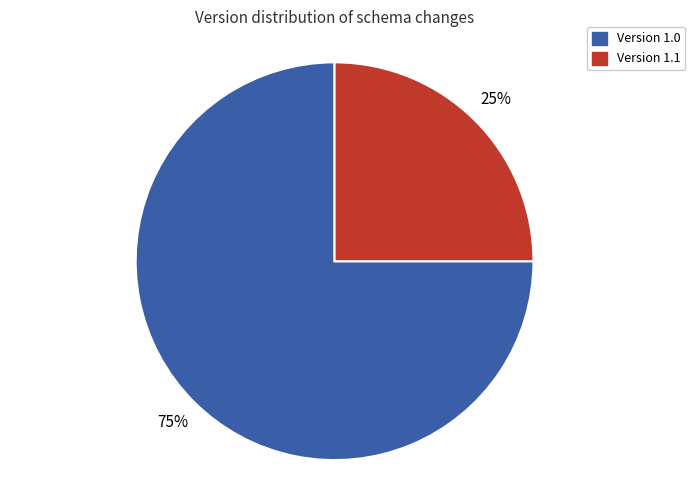

To the nearest percent, what is the average slice percentage?

50%